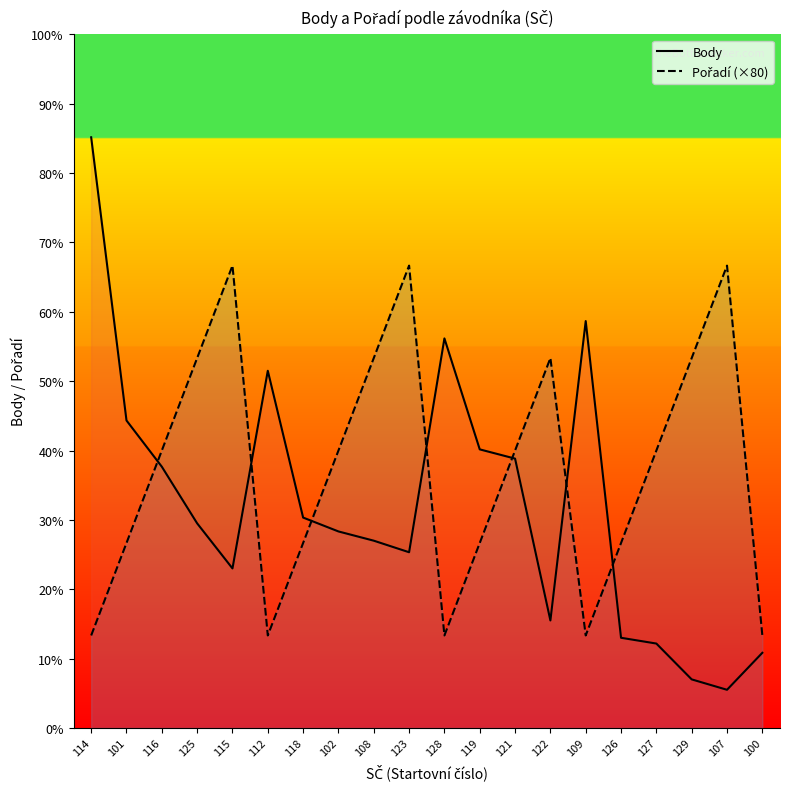

What is the label of the 12th point from the right?

108